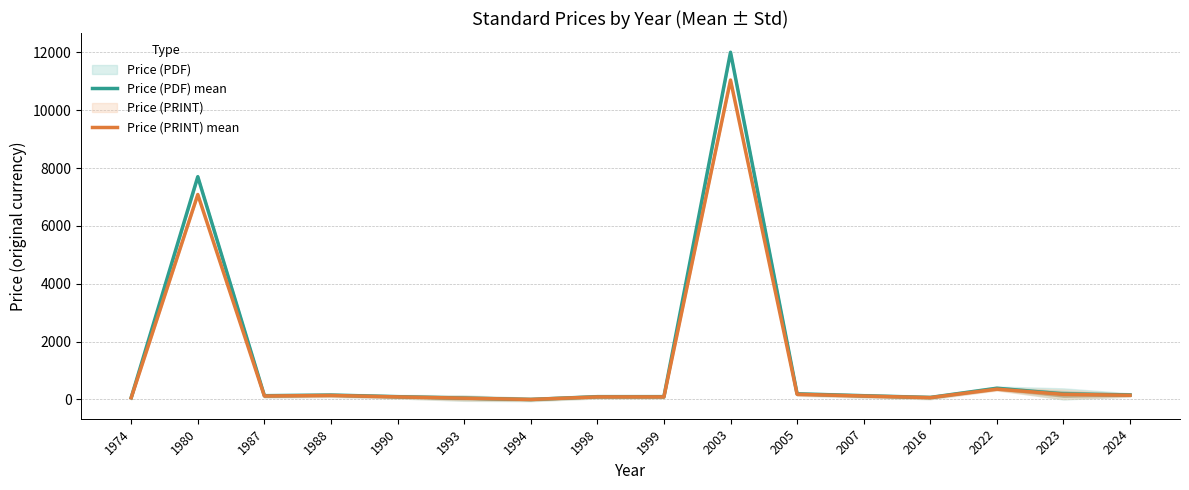

Is it true that Price (PRINT) mean equals 88.3 at 1999?

True